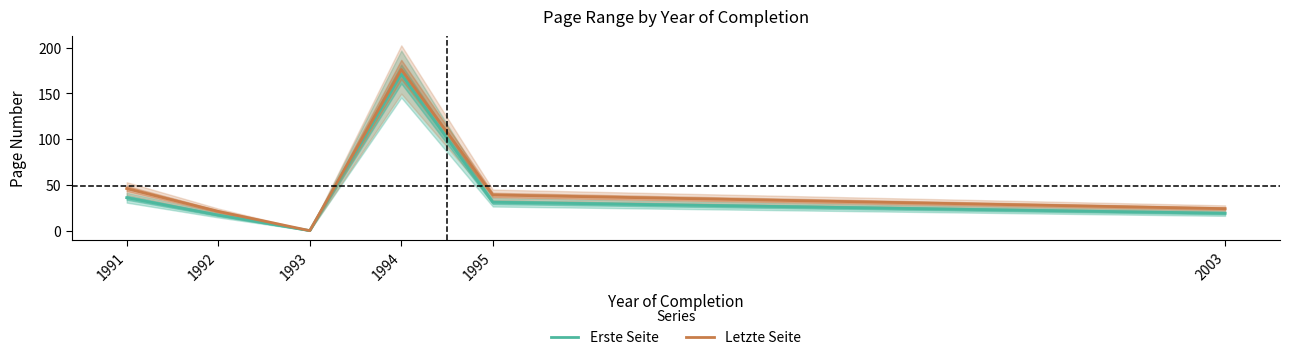

At how many categories does at least one series exceed 25?

3